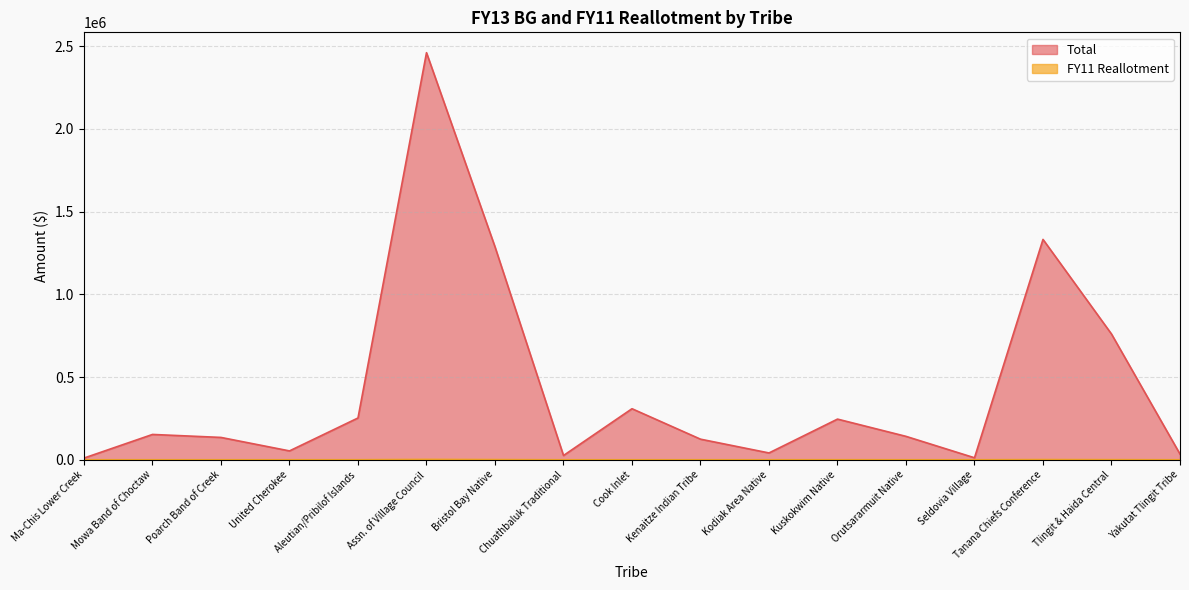

Which series has the largest range (max minus min)?

Total